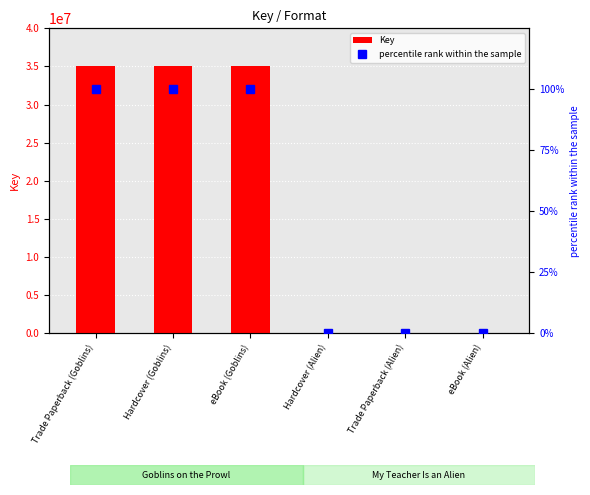

The value of Key at eBook (Goblins) is 35084204. True or false?

True